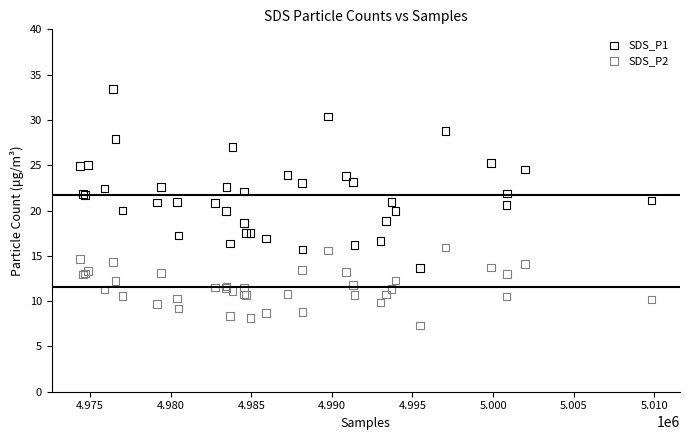

What are all the series names shown in the legend?

SDS_P1, SDS_P2